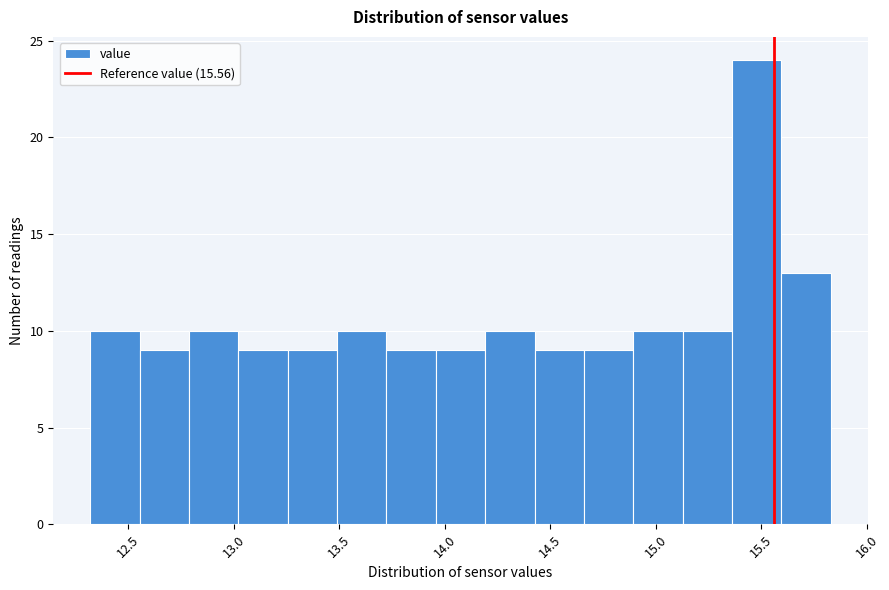

What is the height of the bar covering 13.70 to 13.95 on the x-axis? Neither the bar edges nor the heights are printed on the chart, so give them approximately, as read against the axes.

9